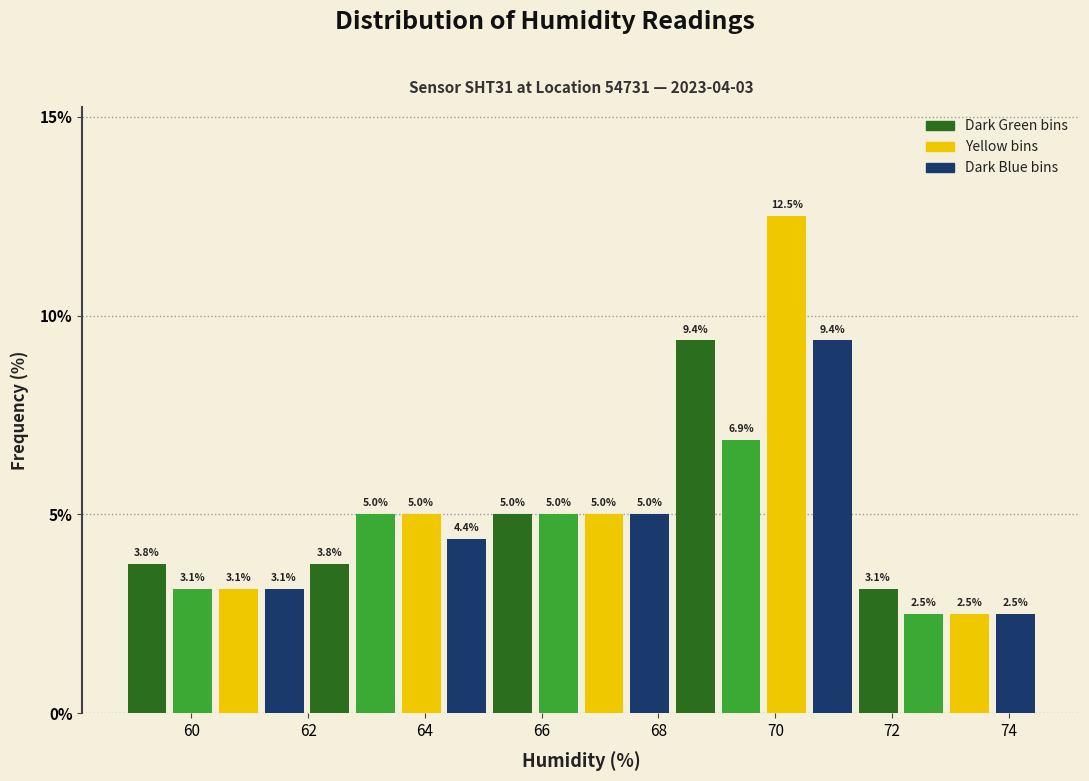

Read against the x-axis, roughly where is the centre of the tallest bar?

70.2